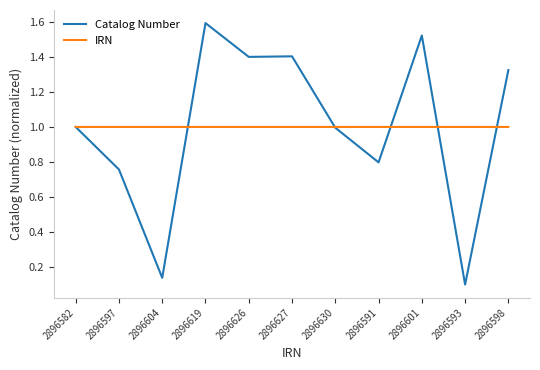

What is the sum of all IRN values?

11.0